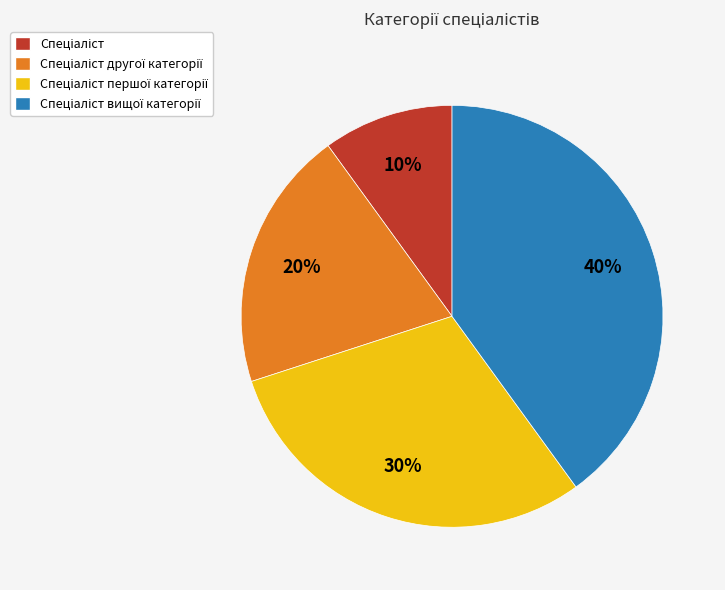

Is there any slice that represents more than half of the pie?

No